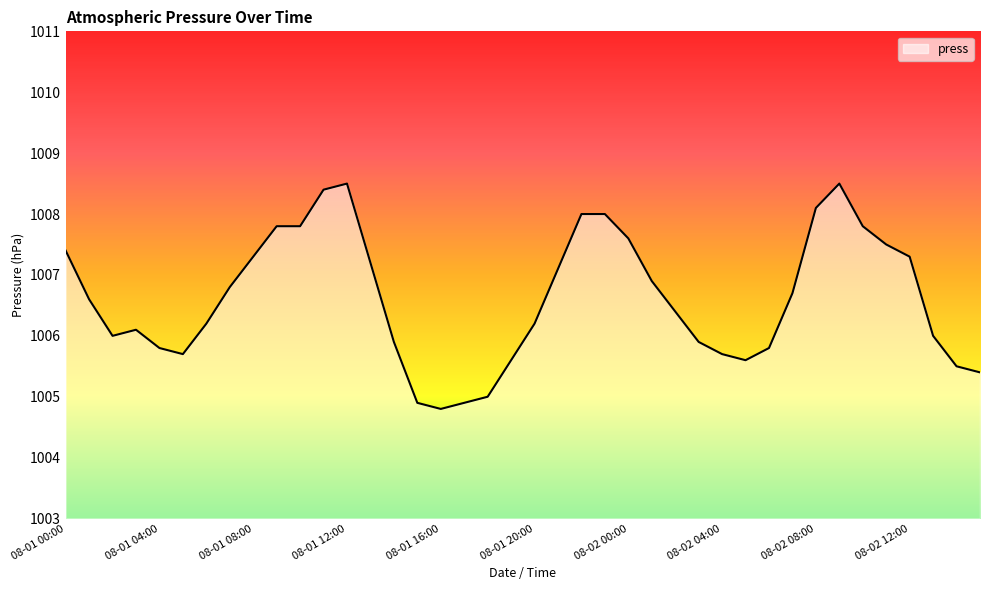

What is the difference between the maximum and minimum values?

3.7